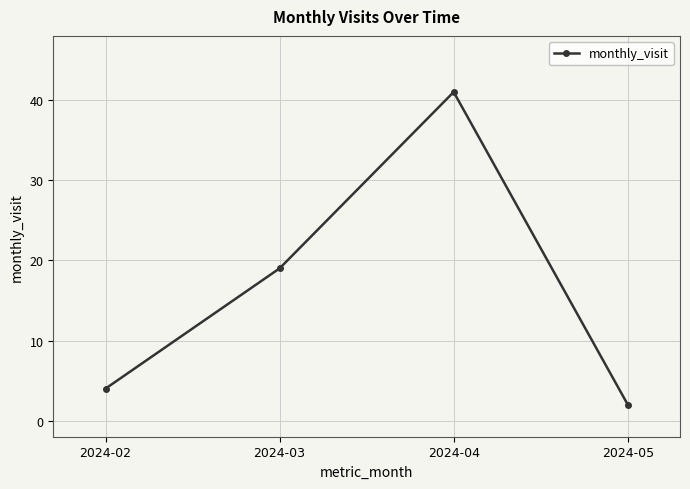

Reading right to left, transcribe all the data shown in this chart.

2	41	19	4